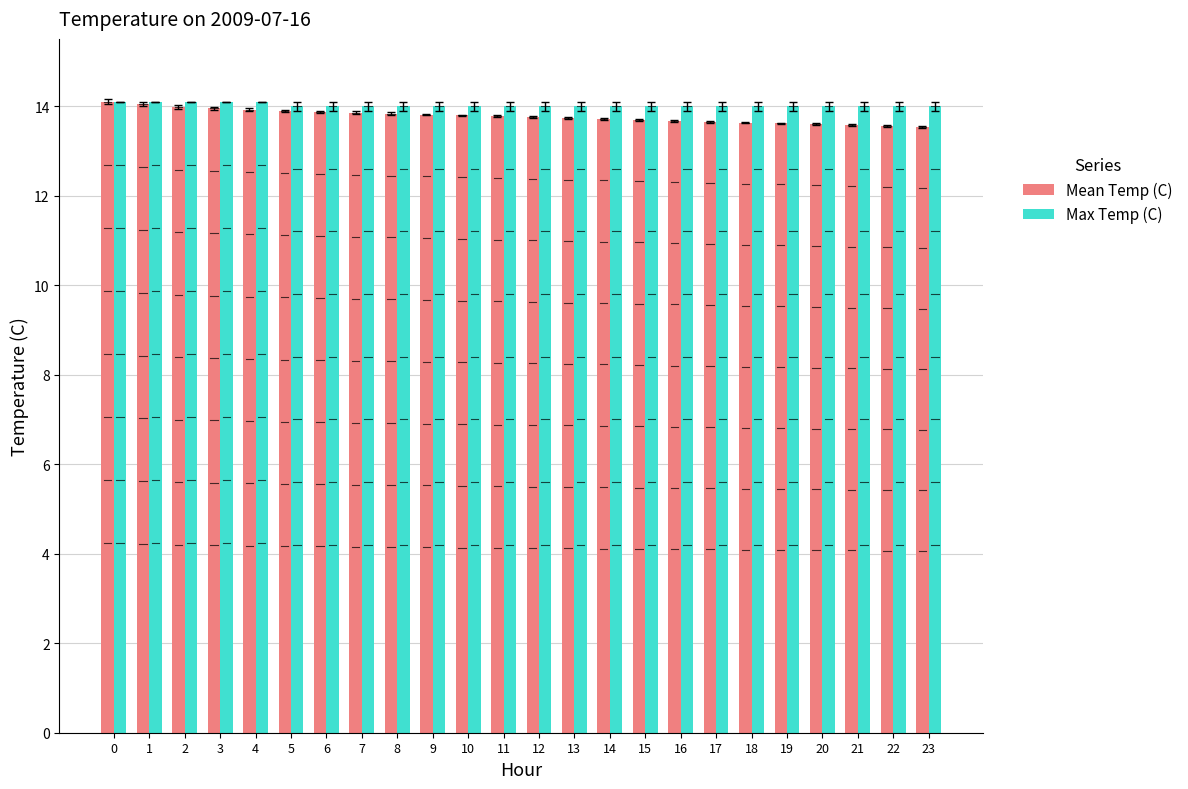

What is the spread (max minus min) of values at 16?

0.3